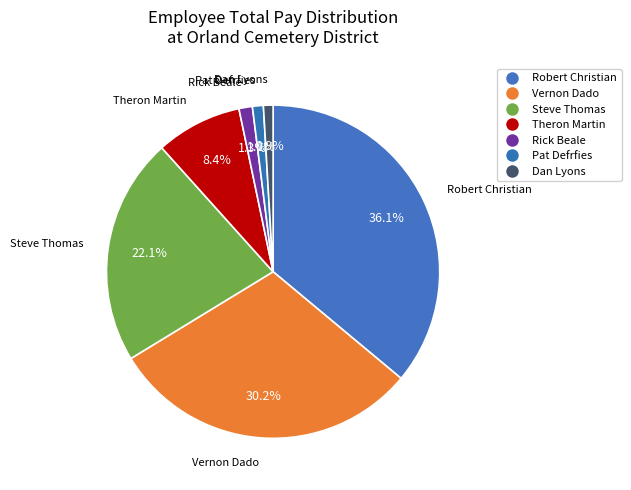

Is Theron Martin the majority of the pie?

No